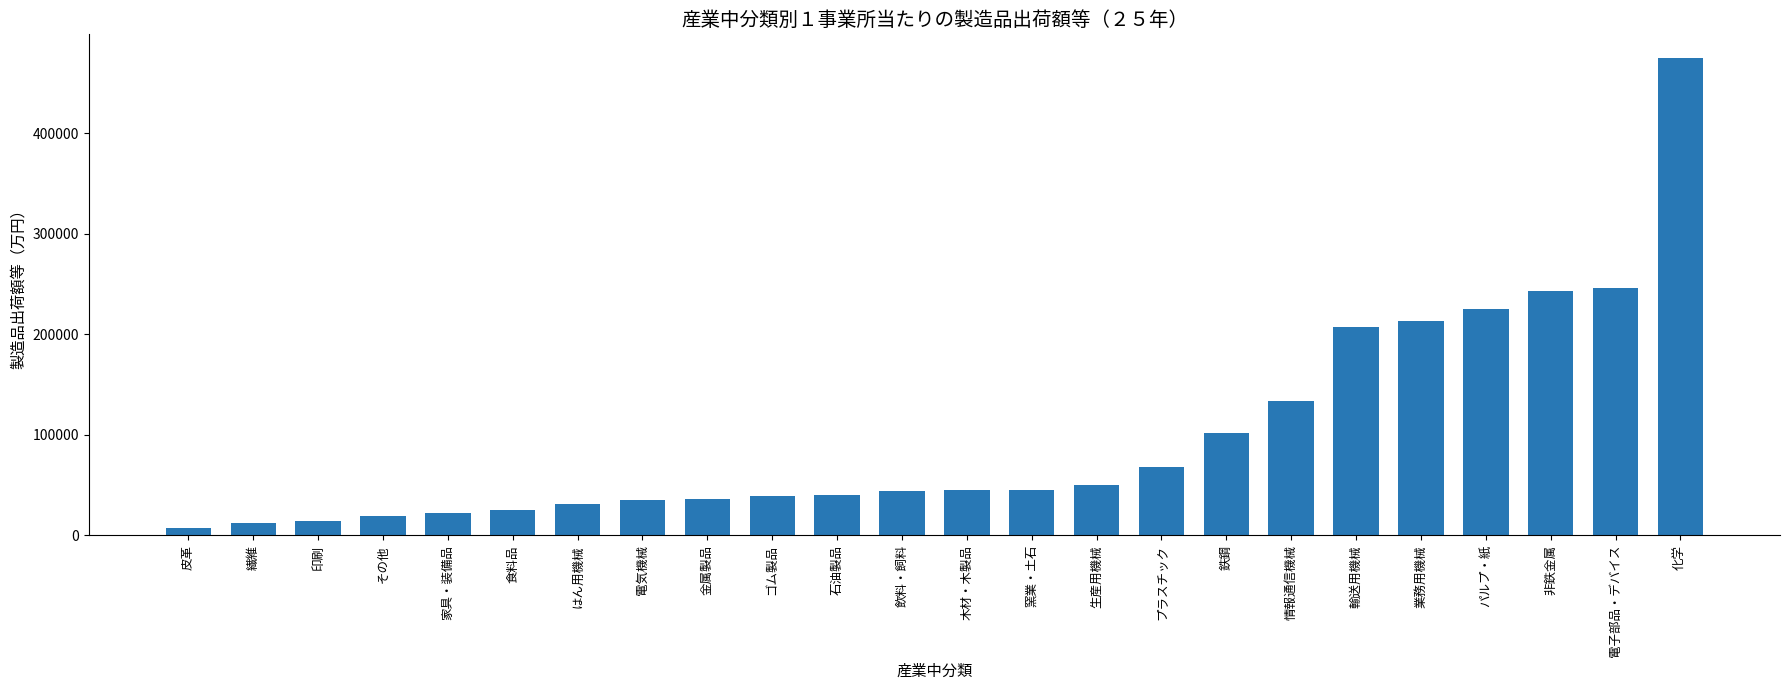

The value at 皮革 is 6980. True or false?

True